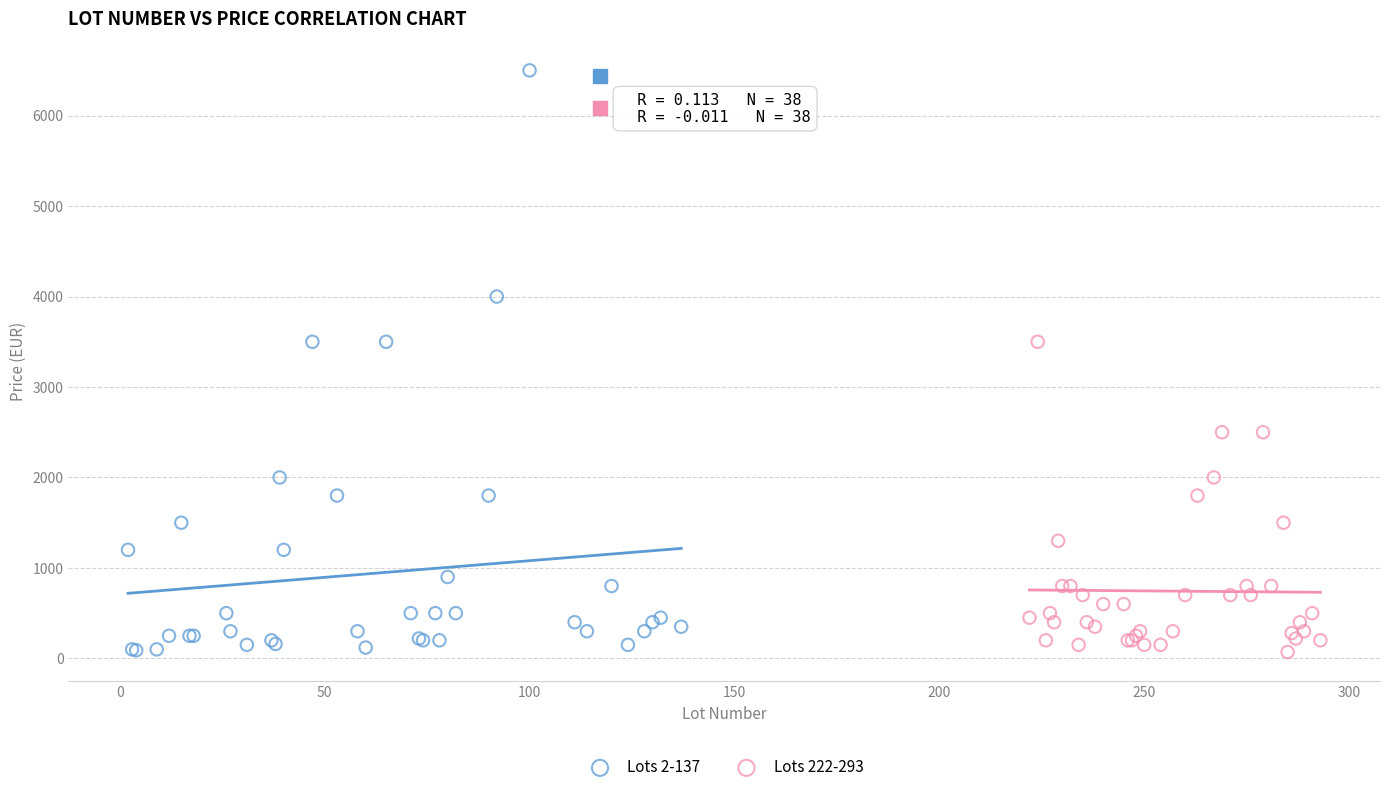

Which series has the widest spread of Y values?

Lots 2-137